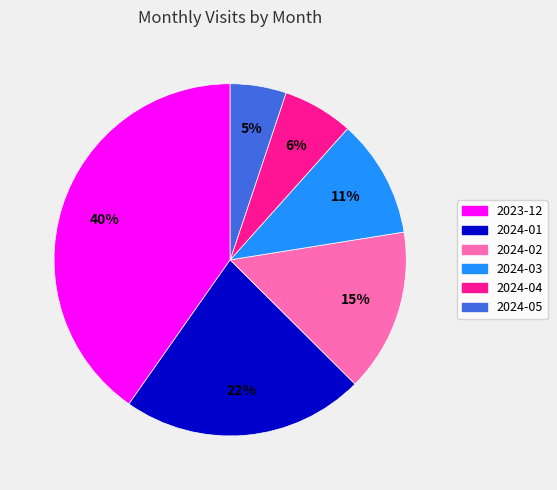

Is the sum of 2023-12 and 2024-05 greater than half?

No